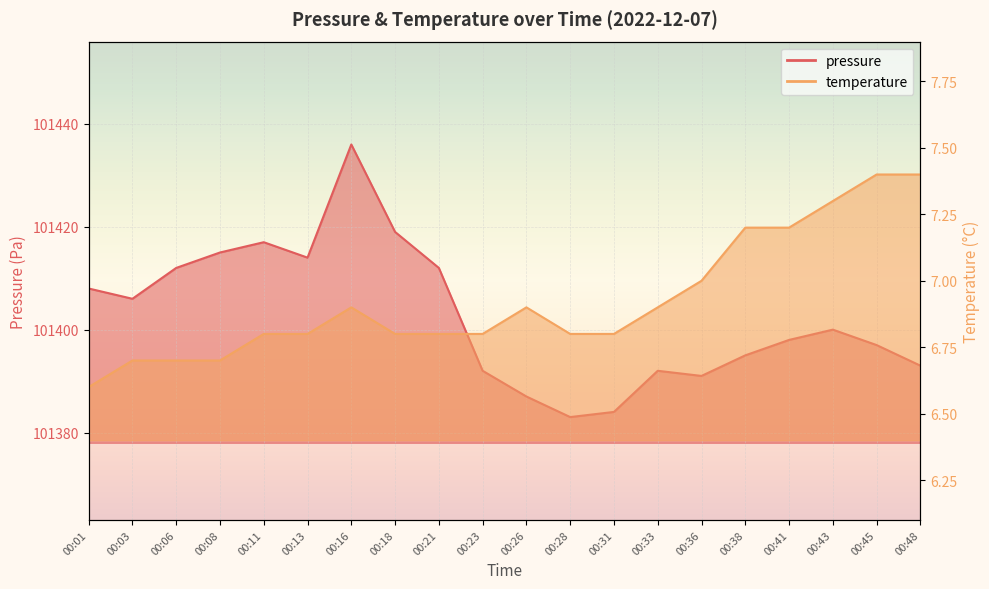

What are all the series names shown in the legend?

pressure, temperature